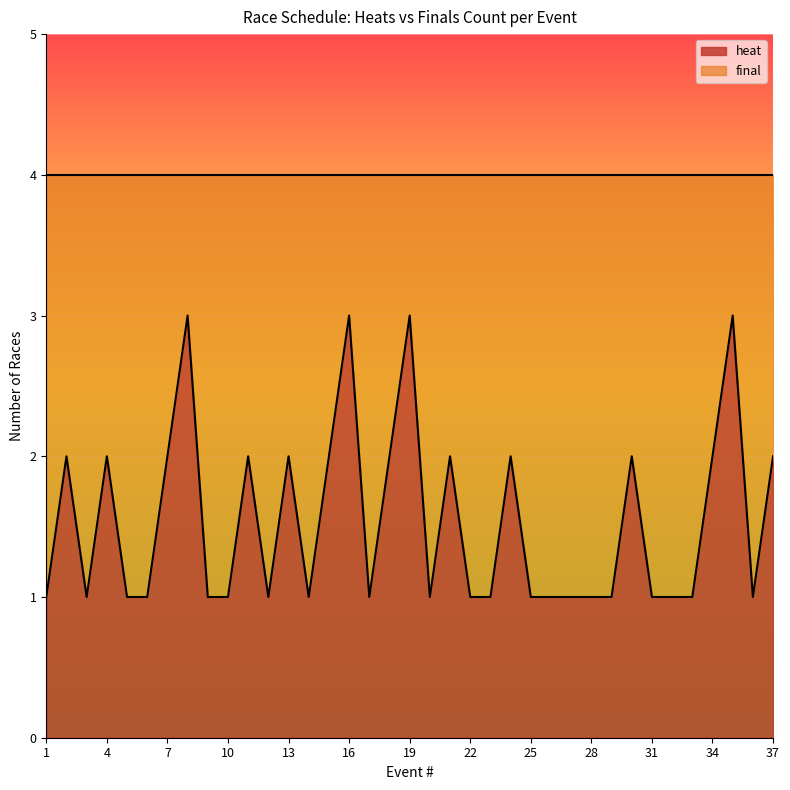

Reading left to right, list all the values displayed in this chart.

1	2	1	2	1	1	2	3	1	1	2	1	2	1	2	3	1	2	3	1	2	1	1	2	1	1	1	1	1	2	1	1	1	2	3	1	2